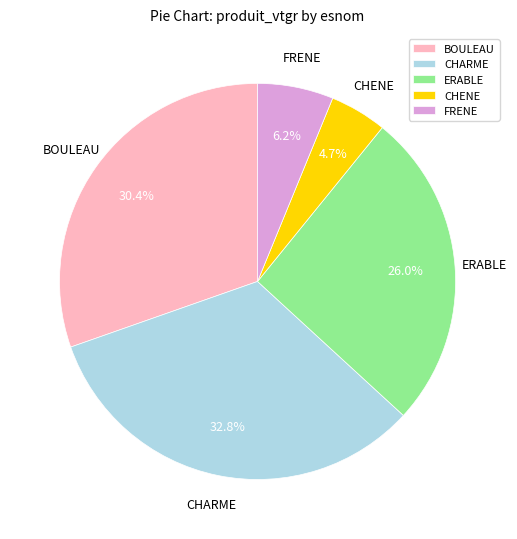

What percentage is the CHENE slice, to the nearest percent?

5%